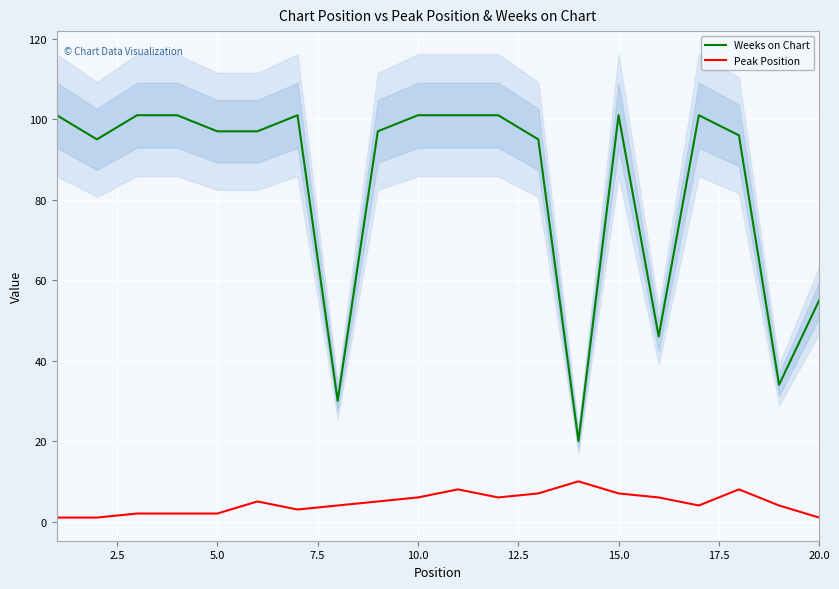

Where is Weeks on Chart nearest to the value 60?

20.0